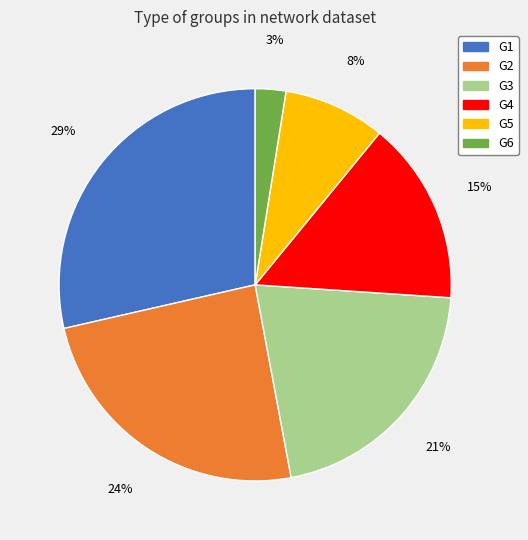

To the nearest percent, what is the average slice percentage?

17%